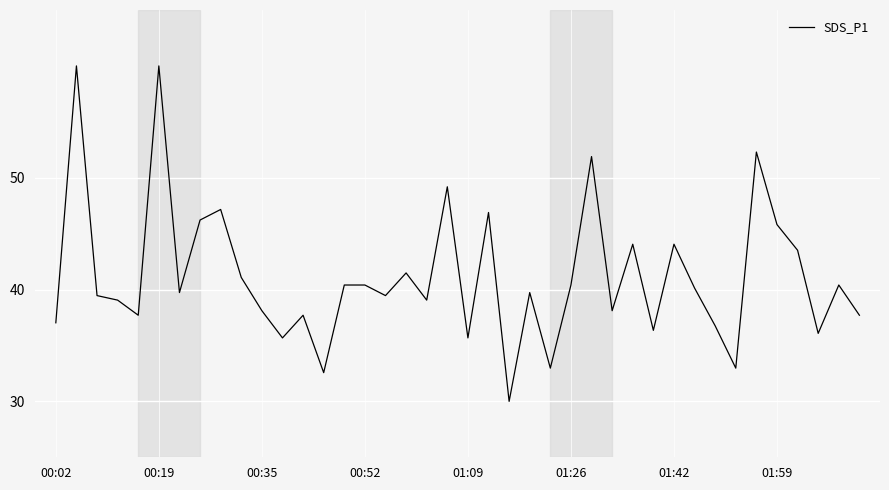

What is the minimum value shown in the chart?

30.0